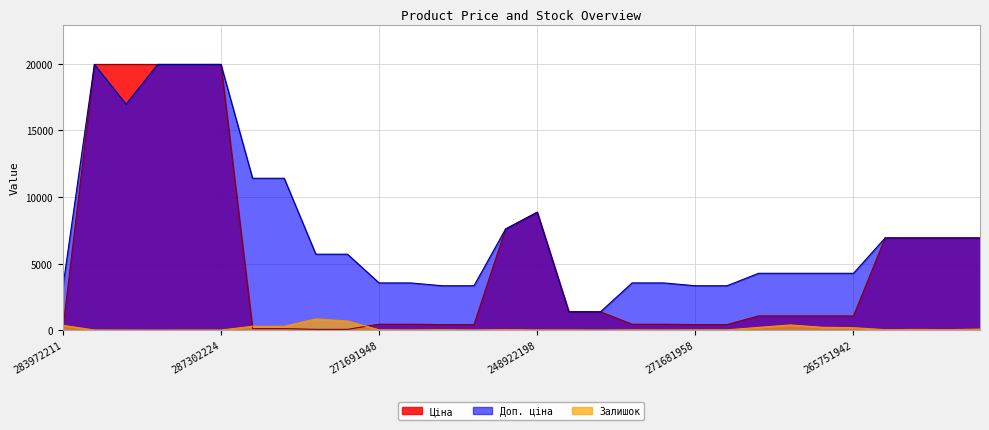

What is the average value of the Залишок series?

129.7